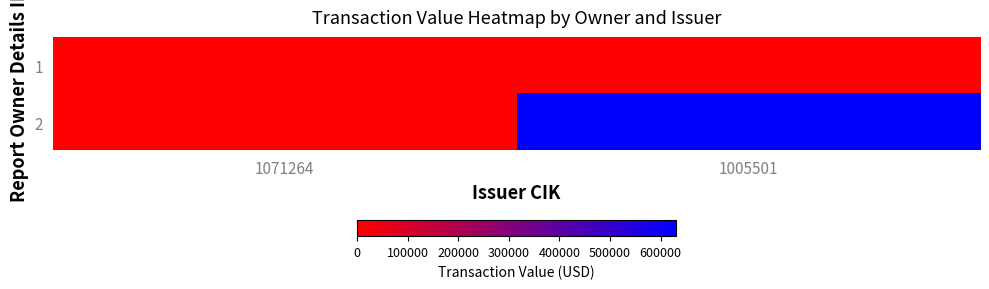

Reading left to right, list all the values displayed in this chart.

1: 1071264=500	1005501=0
2: 1071264=0	1005501=630250